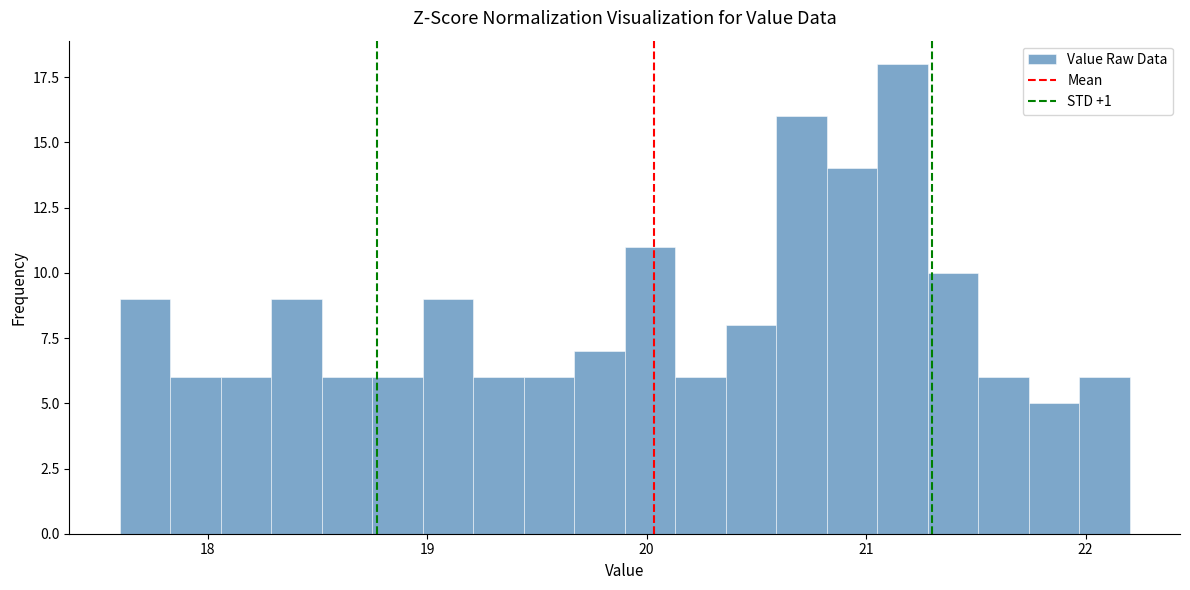

Around what value on the x-axis is the tallest bar? Give the approximate position of its centre, as read against the axis.

21.2